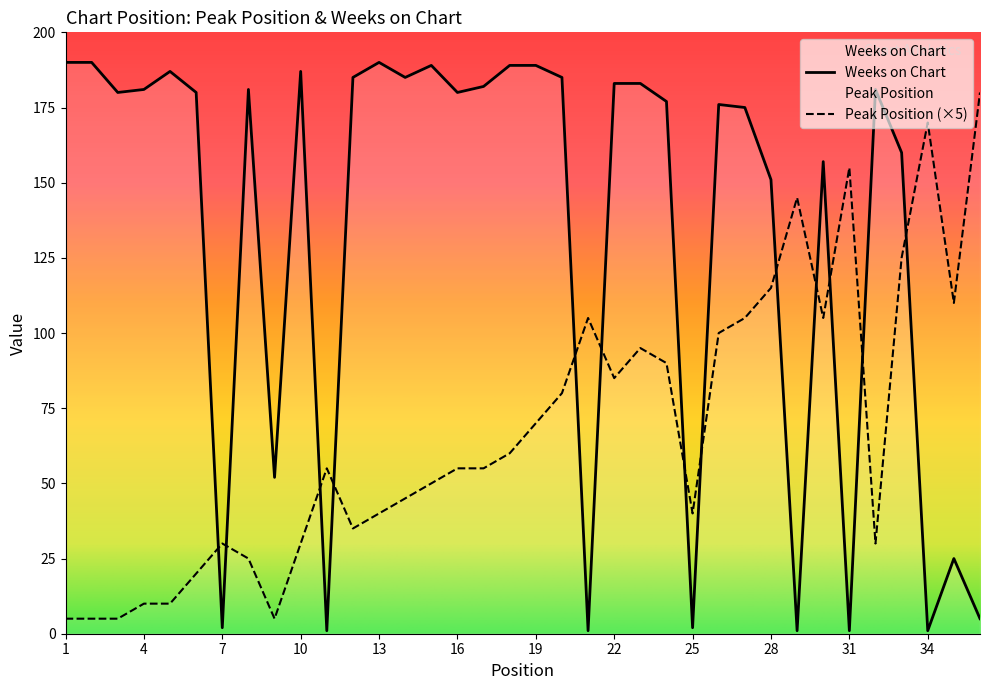

What is the total value across all series at 19?

259